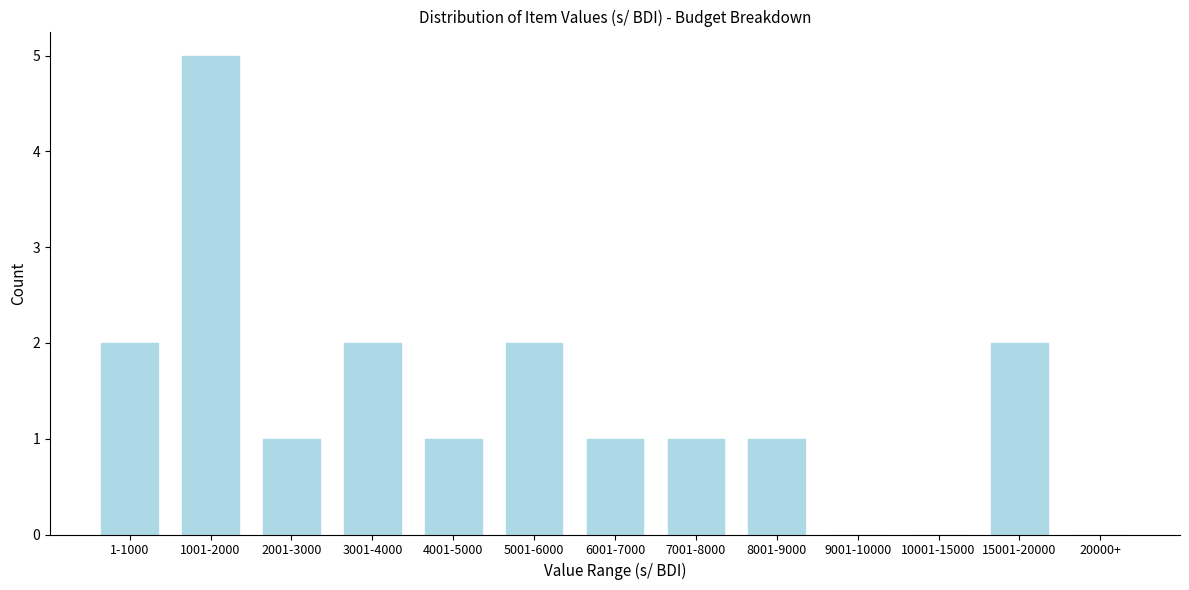

Reading right to left, what are all the values shown in this chart?

20000+=0	15001-20000=2	10001-15000=0	9001-10000=0	8001-9000=1	7001-8000=1	6001-7000=1	5001-6000=2	4001-5000=1	3001-4000=2	2001-3000=1	1001-2000=5	1-1000=2